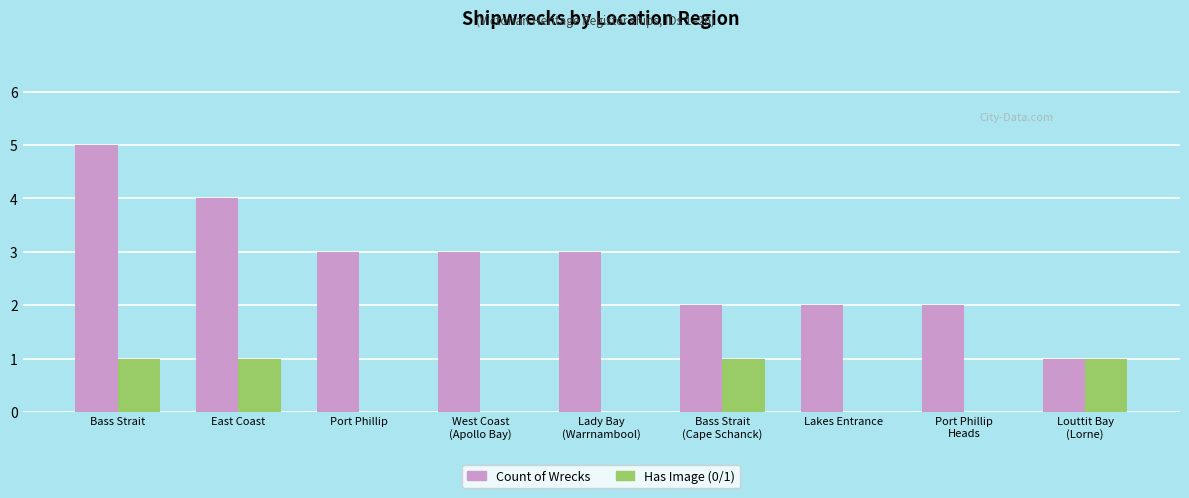

The Has Image (0/1) series shows 0 at Bass Strait. True or false?

False